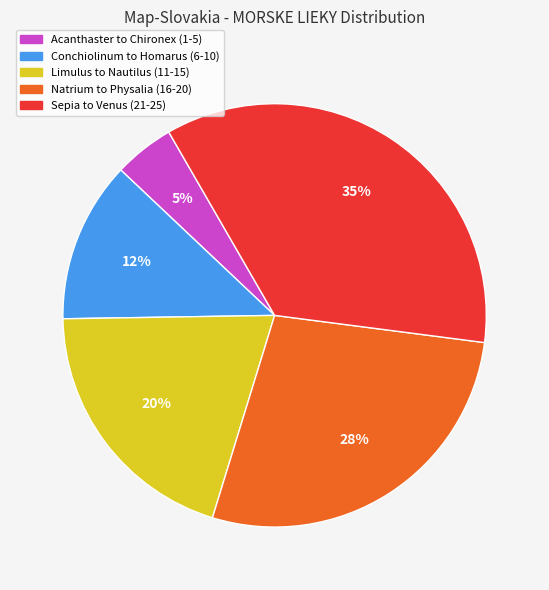

How many slices are in this pie chart?

5